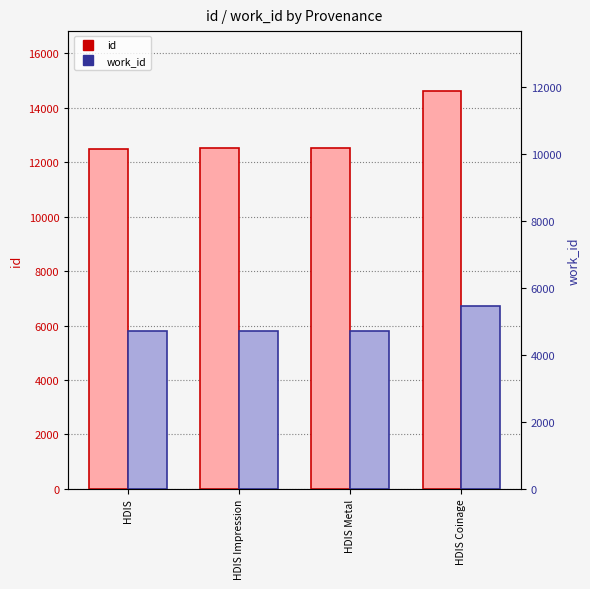

Does the chart contain any negative values?

No